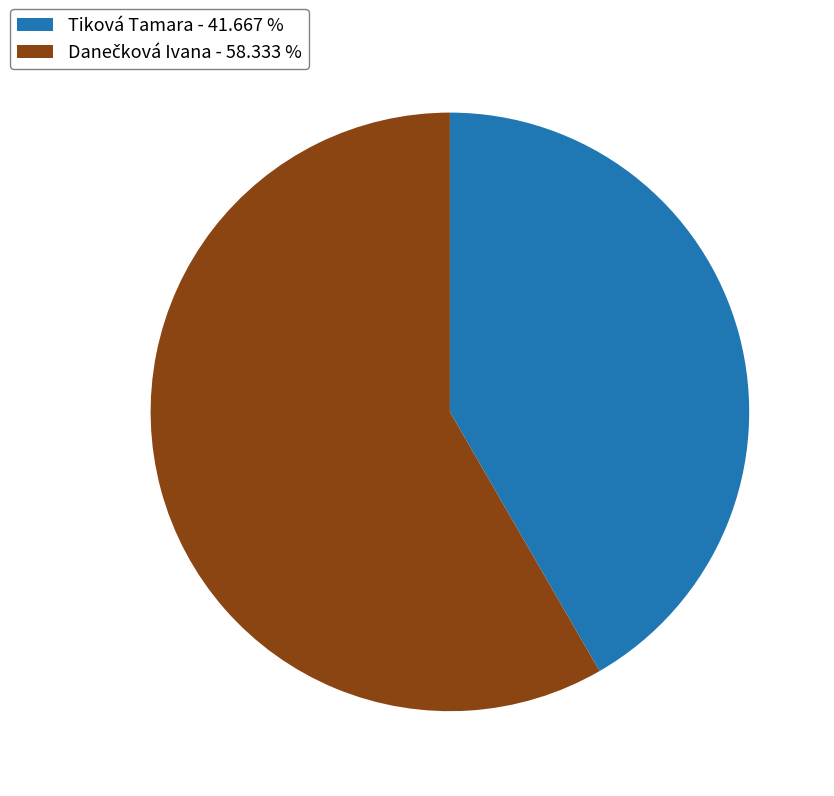

Is there any slice that represents more than half of the pie?

Yes